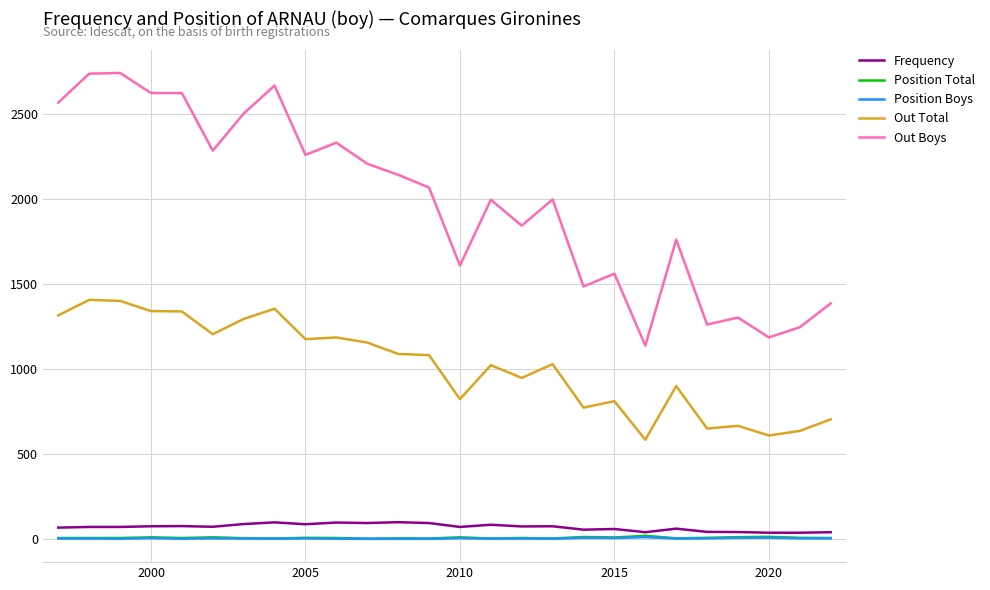

True or false: Out Boys has more than 0 points higher than both neighbors.

True